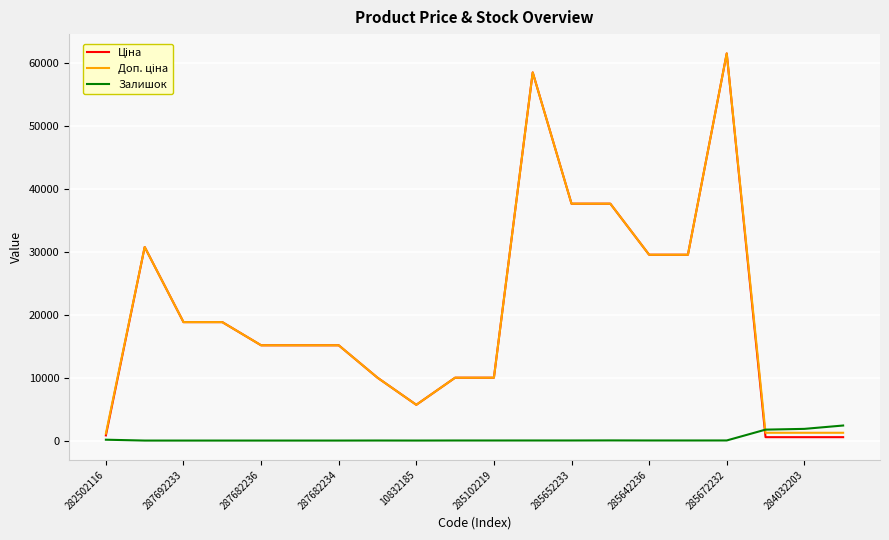

What is the greatest value displayed?

61434.3